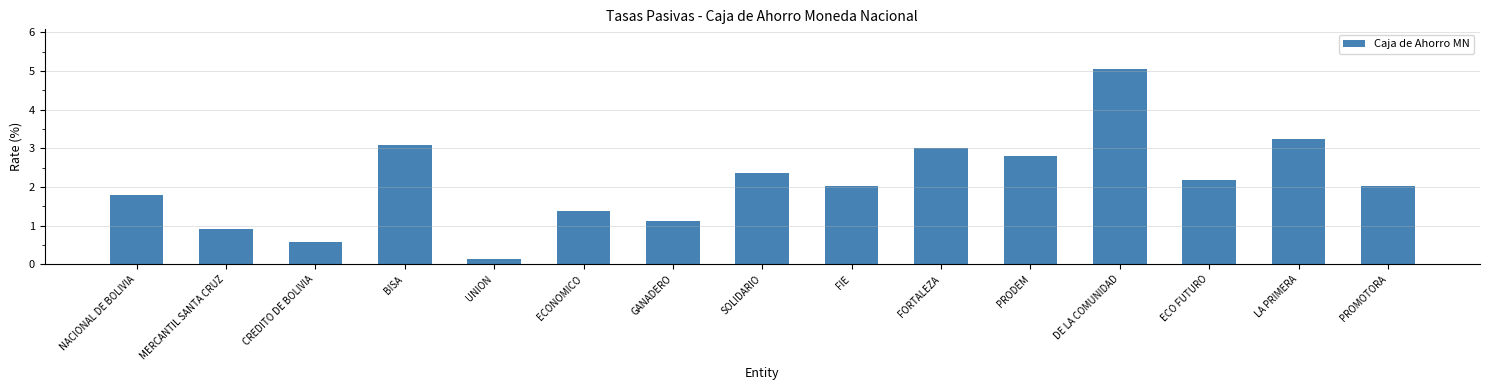

What is the ratio of the value at ECONOMICO to the value at NACIONAL DE BOLIVIA?

0.8